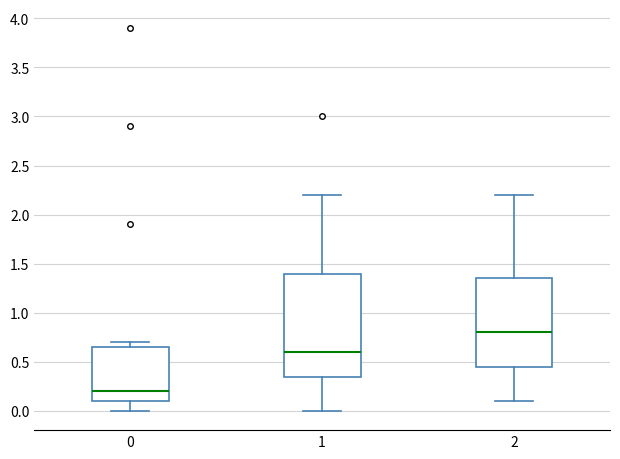

Reading left to right, read every box against the y-axis: the position of its median line, the range the box covers, and the ends of its whiskers. The values are not printed on the chart, so give them approximately, as read against the axis.

0: median 0.20, box 0.10 to 0.65, whiskers 0.00 to 0.70
1: median 0.60, box 0.35 to 1.40, whiskers 0.00 to 2.20
2: median 0.80, box 0.45 to 1.35, whiskers 0.10 to 2.20